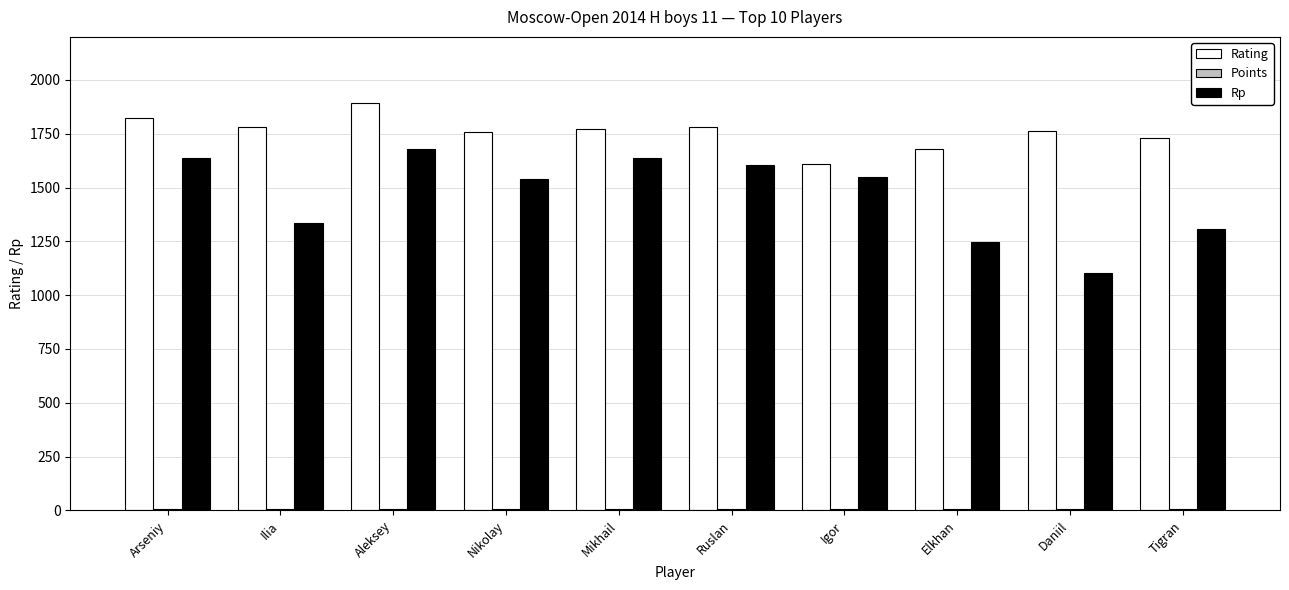

What is the sum of all Rating values?

17585.0